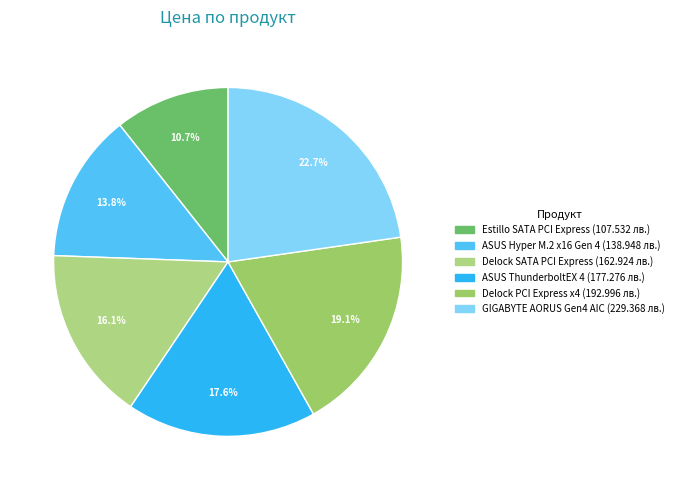

Which category has the smallest portion of the pie?

Контролер Estillo SATA PCI Express Card